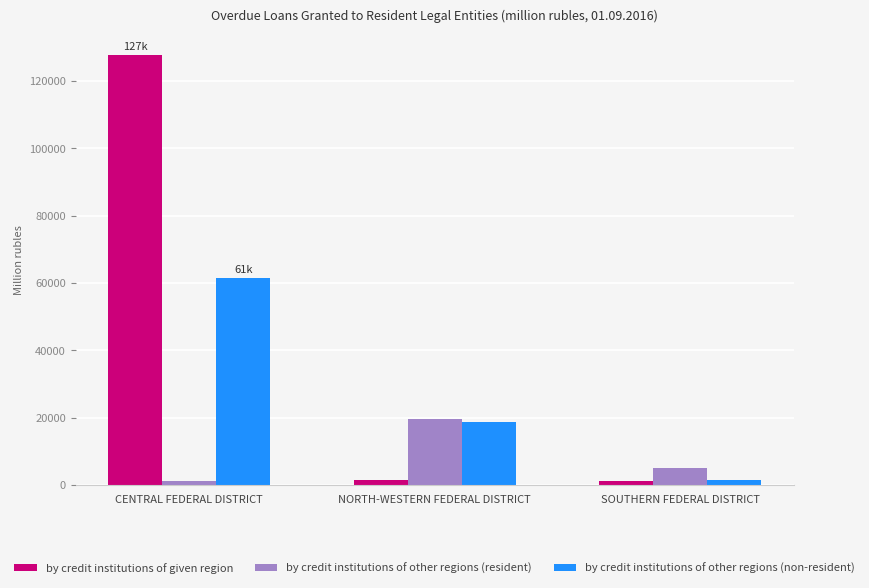

Which series has the widest spread of values?

by credit institutions of given region